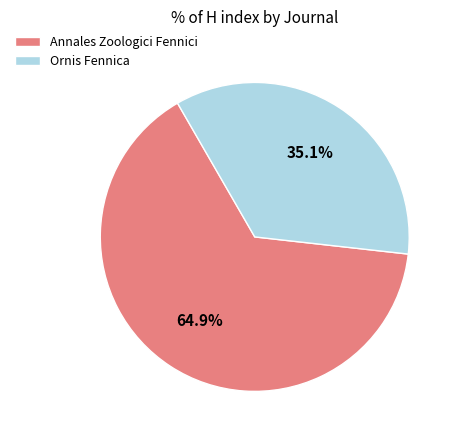

How many segments does this pie chart have?

2